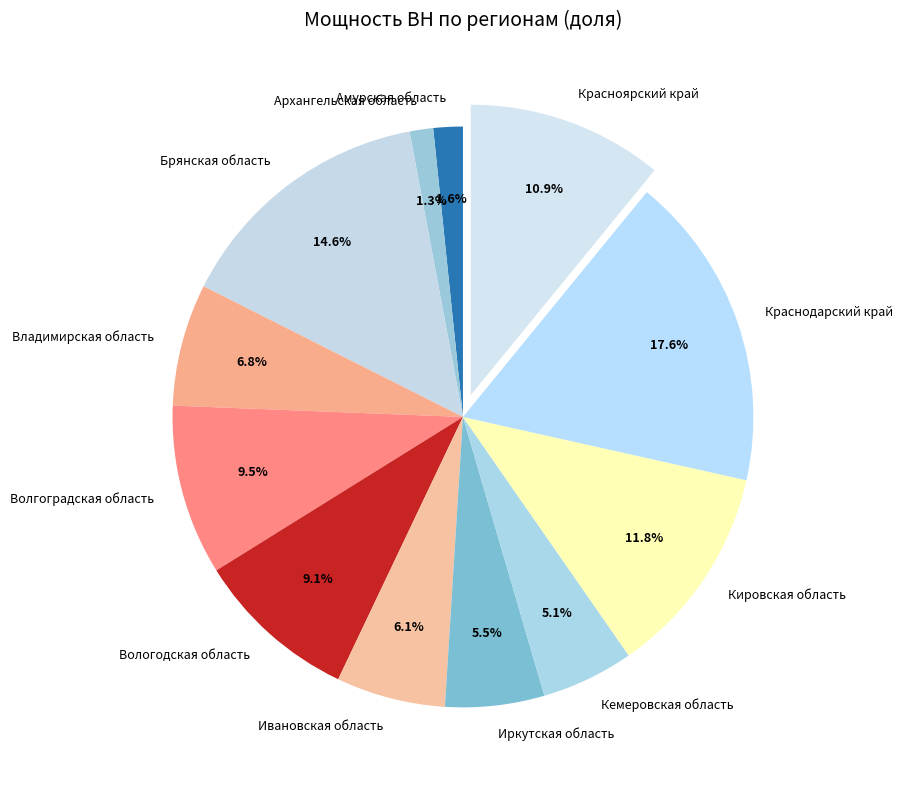

To the nearest percent, what is the average slice percentage?

8%